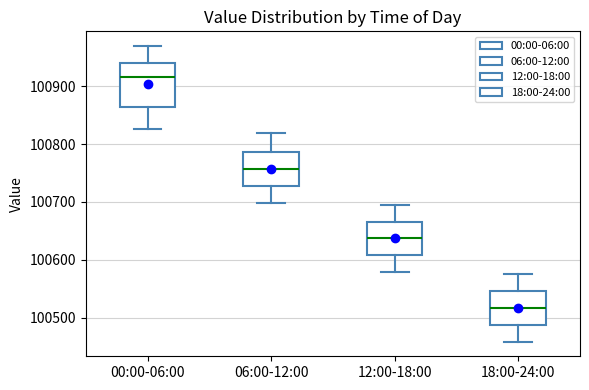

Where does the lower whisker of the box for 12:00-18:00 end on the y-axis? The values are not printed on the chart, so give them approximately, as read against the axis.

100580